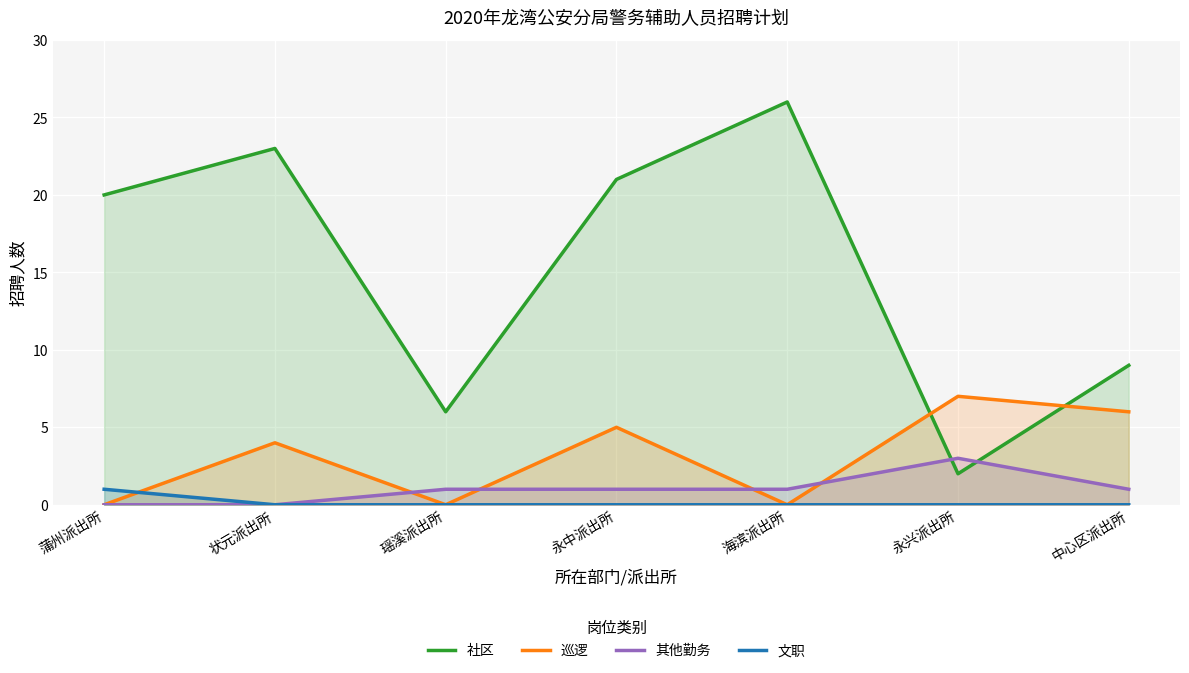

At 蒲州派出所, list the series in order from smallest to largest.

巡逻, 其他勤务, 文职, 社区